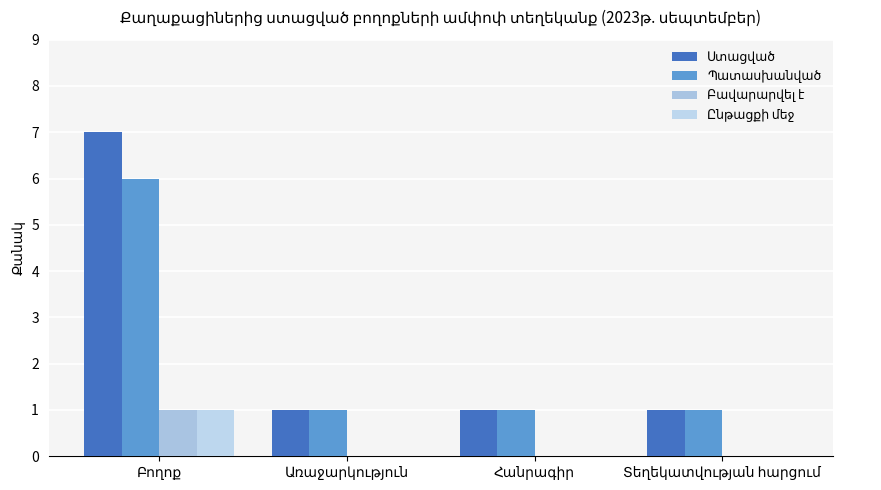

What is the greatest value displayed?

7